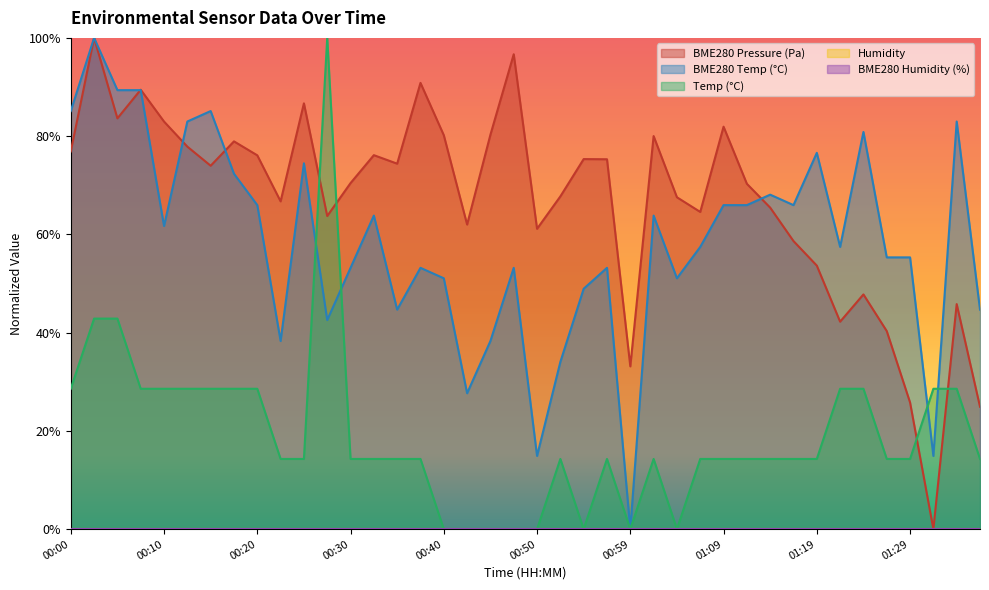

Reading left to right, extract all data points from this chart.

Temp: 00:00=0.3	00:02=0.4	00:05=0.4	00:08=0.3	00:10=0.3	00:13=0.3	00:15=0.3	00:18=0.3	00:20=0.3	00:22=0.1	00:25=0.1	00:27=1.0	00:30=0.1	00:32=0.1	00:35=0.1	00:37=0.1	00:40=0.0	00:42=0.0	00:45=0.0	00:47=0.0	00:50=0.0	00:52=0.1	00:54=0.0	00:57=0.1	00:59=0.0	01:02=0.1	01:04=0.0	01:07=0.1	01:09=0.1	01:12=0.1	01:14=0.1	01:17=0.1	01:19=0.1	01:22=0.3	01:24=0.3	01:26=0.1	01:29=0.1	01:31=0.3	01:34=0.3	01:36=0.1
BME280_temperature: 00:00=0.9	00:02=1.0	00:05=0.9	00:08=0.9	00:10=0.6	00:13=0.8	00:15=0.9	00:18=0.7	00:20=0.7	00:22=0.4	00:25=0.7	00:27=0.4	00:30=0.5	00:32=0.6	00:35=0.4	00:37=0.5	00:40=0.5	00:42=0.3	00:45=0.4	00:47=0.5	00:50=0.1	00:52=0.3	00:54=0.5	00:57=0.5	00:59=0.0	01:02=0.6	01:04=0.5	01:07=0.6	01:09=0.7	01:12=0.7	01:14=0.7	01:17=0.7	01:19=0.8	01:22=0.6	01:24=0.8	01:26=0.6	01:29=0.6	01:31=0.1	01:34=0.8	01:36=0.4
BME280_pressure: 00:00=0.8	00:02=1.0	00:05=0.8	00:08=0.9	00:10=0.8	00:13=0.8	00:15=0.7	00:18=0.8	00:20=0.8	00:22=0.7	00:25=0.9	00:27=0.6	00:30=0.7	00:32=0.8	00:35=0.7	00:37=0.9	00:40=0.8	00:42=0.6	00:45=0.8	00:47=1.0	00:50=0.6	00:52=0.7	00:54=0.8	00:57=0.8	00:59=0.3	01:02=0.8	01:04=0.7	01:07=0.6	01:09=0.8	01:12=0.7	01:14=0.7	01:17=0.6	01:19=0.5	01:22=0.4	01:24=0.5	01:26=0.4	01:29=0.3	01:31=0.0	01:34=0.5	01:36=0.2